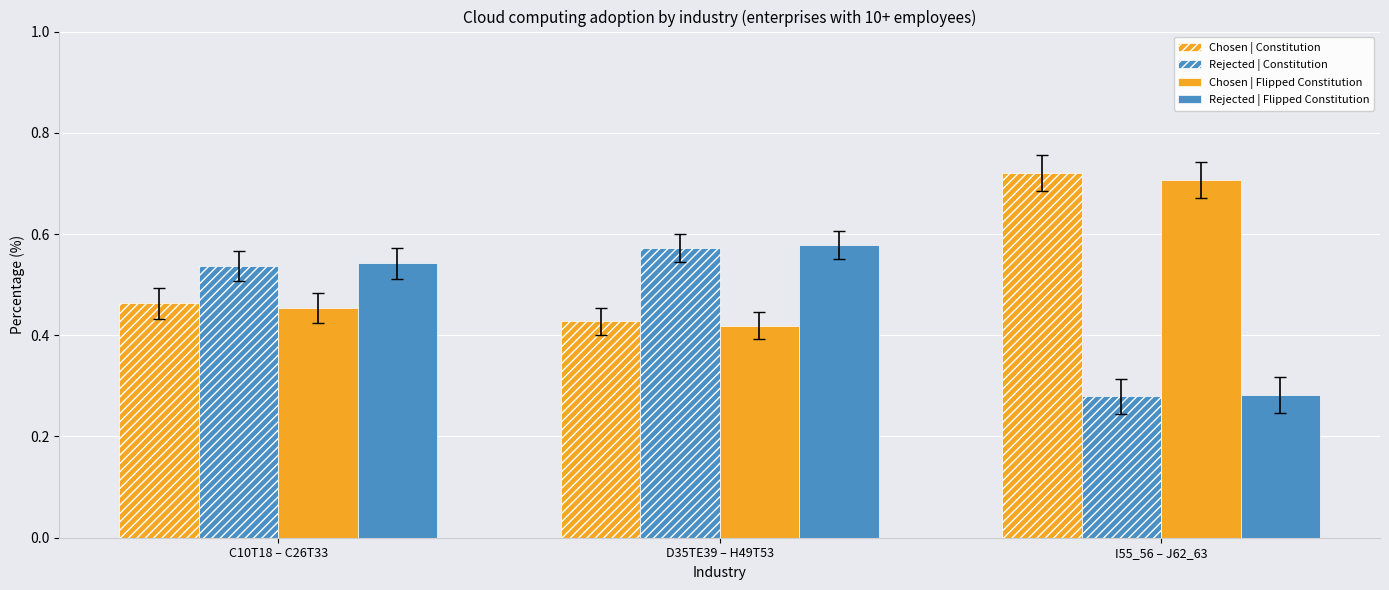

What is the total value across all series at D35TE39 – H49T53?

2.0